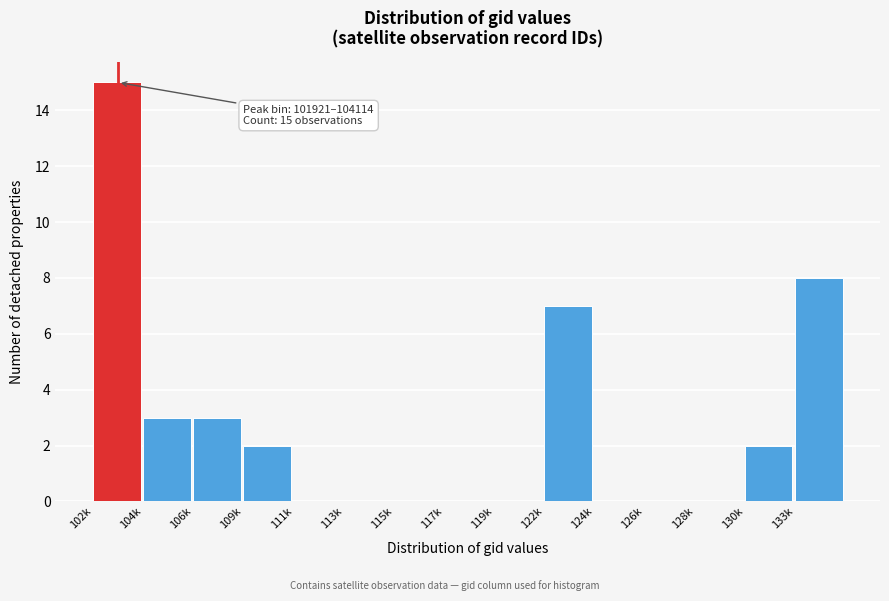

Reading left to right, transcribe all the data shown in this chart.

102k=15	104k=3	106k=3	109k=2	111k=0	113k=0	115k=0	117k=0	119k=0	122k=7	124k=0	126k=0	128k=0	130k=2	133k=8